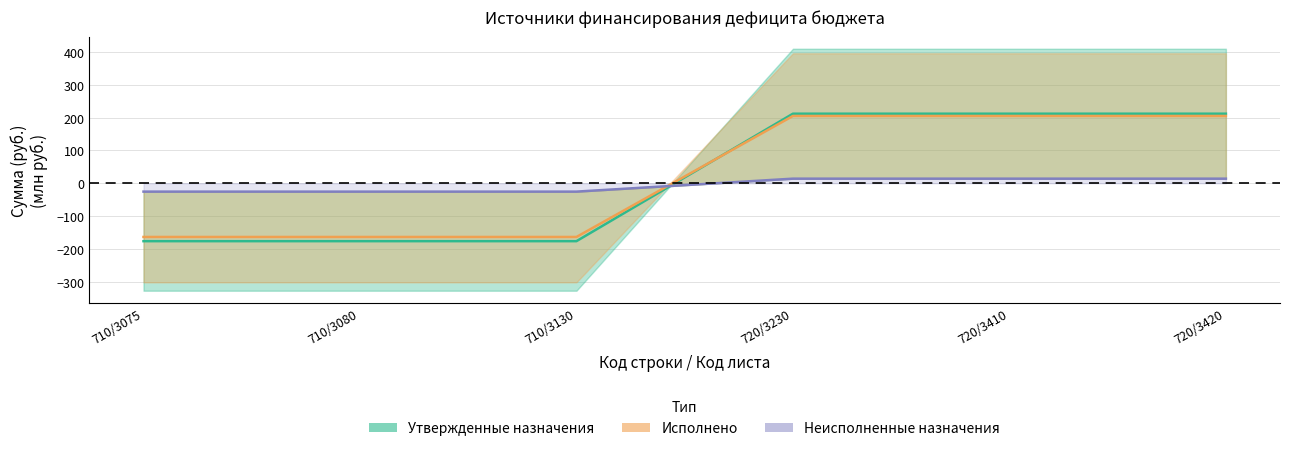

Which category has the highest value in the Утвержденные назначения series?

720/3230